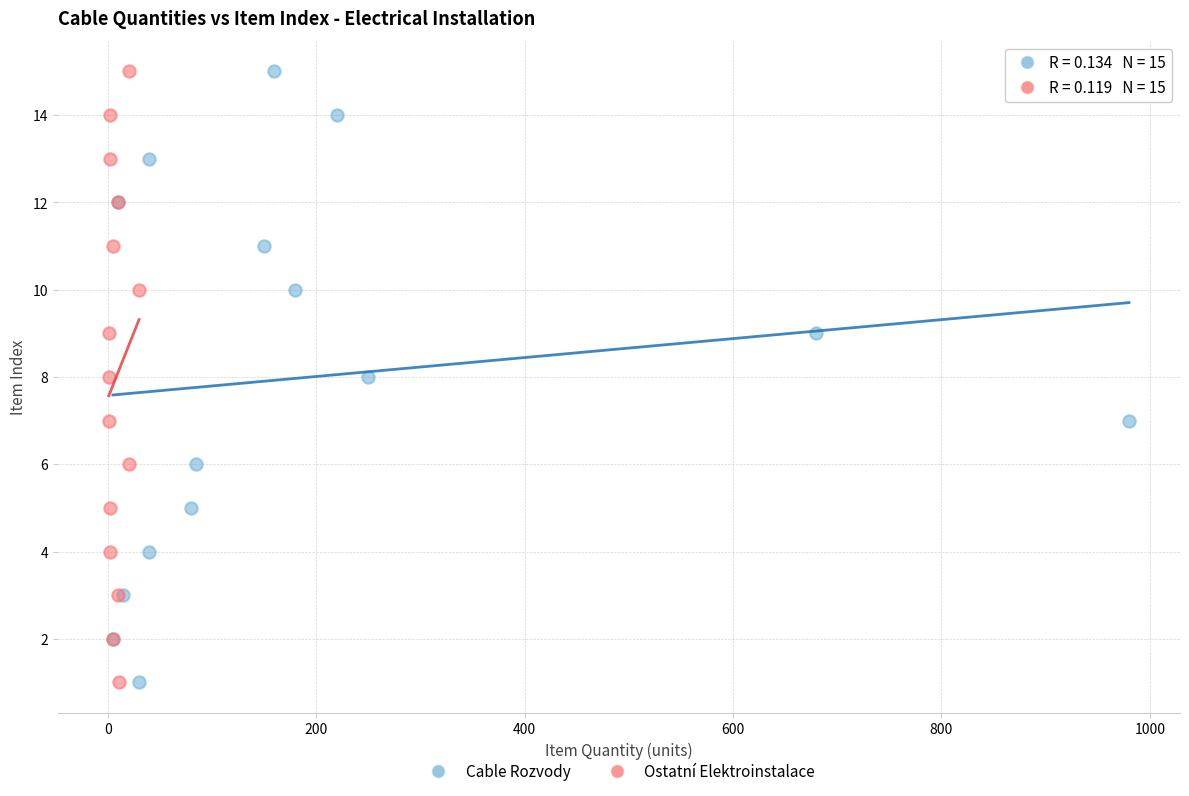

What are all the series names shown in the legend?

Cable Rozvody, Ostatní Elektroinstalace